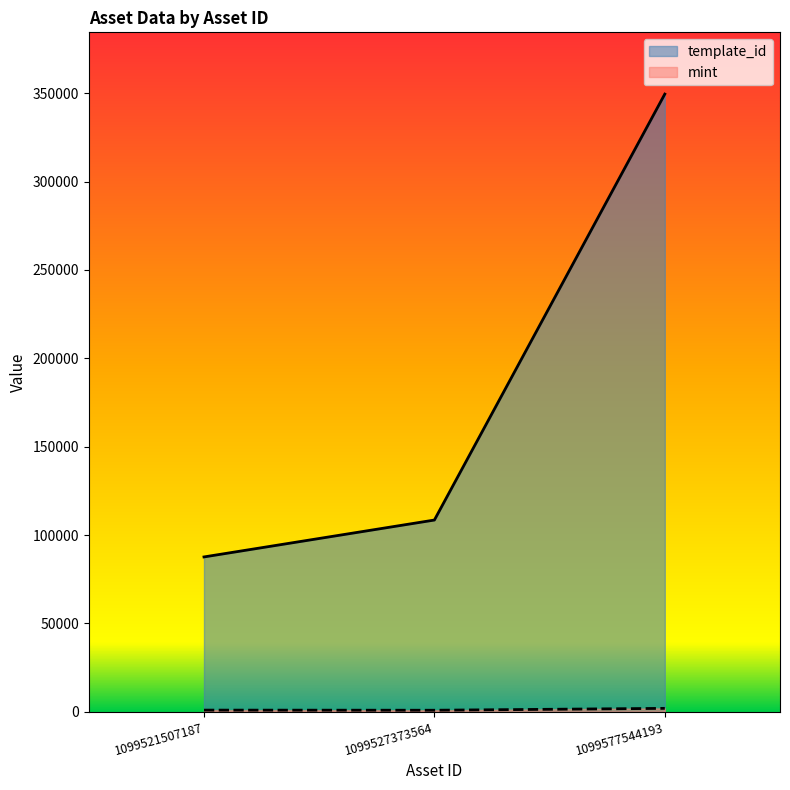

Reading left to right, list all the values displayed in this chart.

template_id: 87604	108484	349523
mint: 916	845	1912